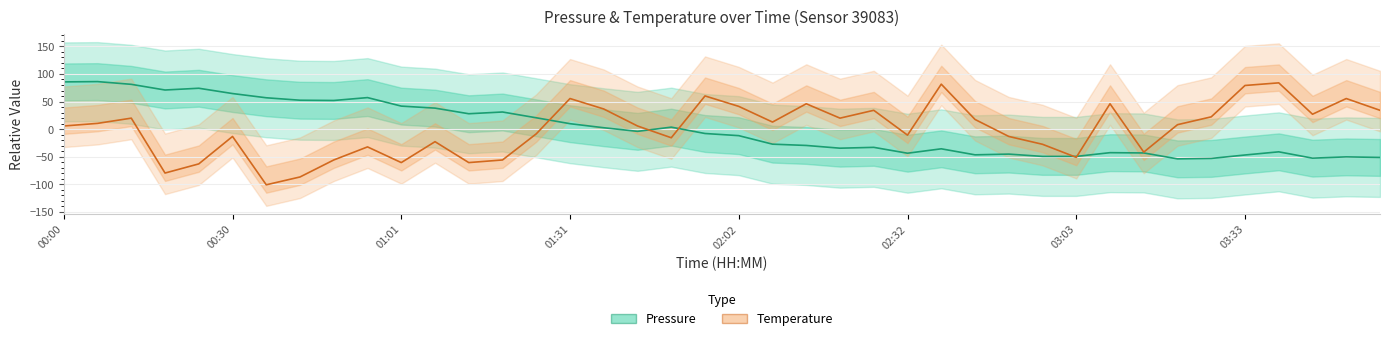

True or false: Temperature (scaled) has more than 2 points higher than both neighbors.

True